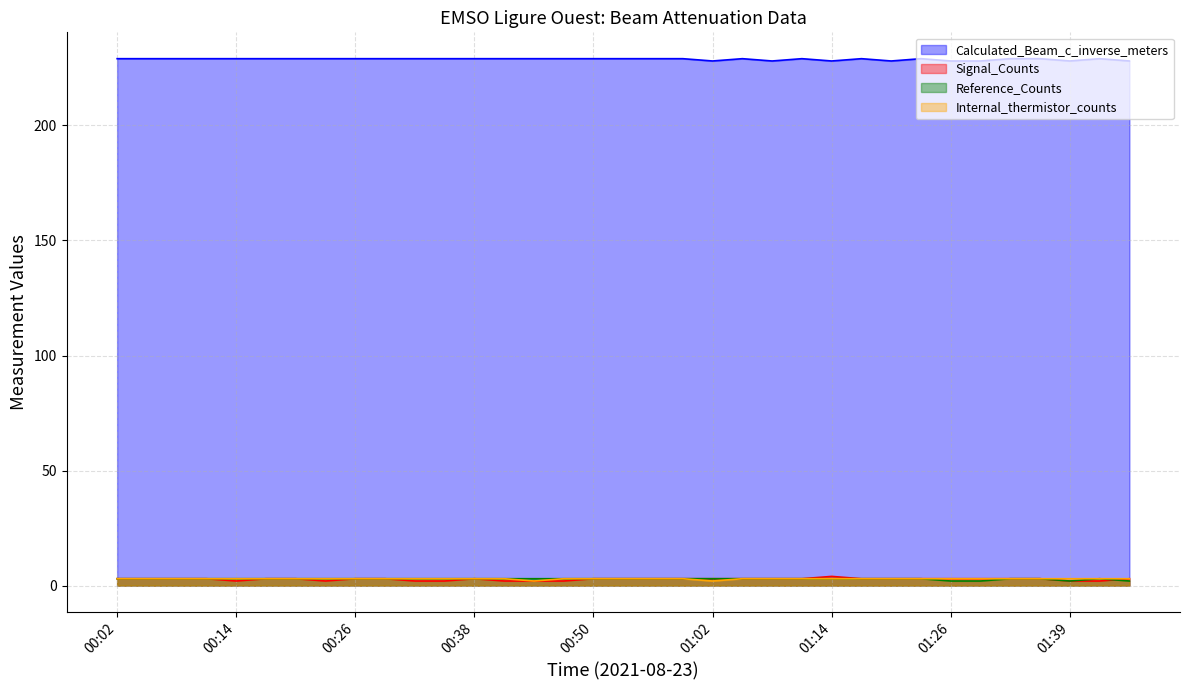

What is the difference between the second highest and second lowest values in the Calculated_Beam_c_inverse_meters series?

1